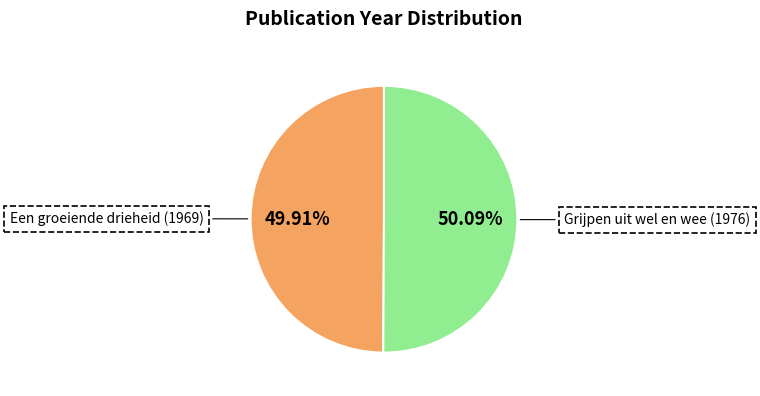

True or false: Grijpen uit wel en wee (1976) accounts for 40% of the total.

False